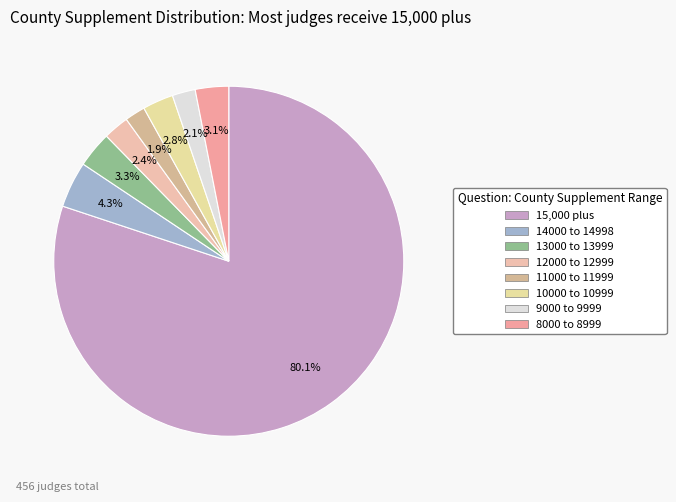

What is the change in value from 13000 to 13999 to 8000 to 8999?

-1